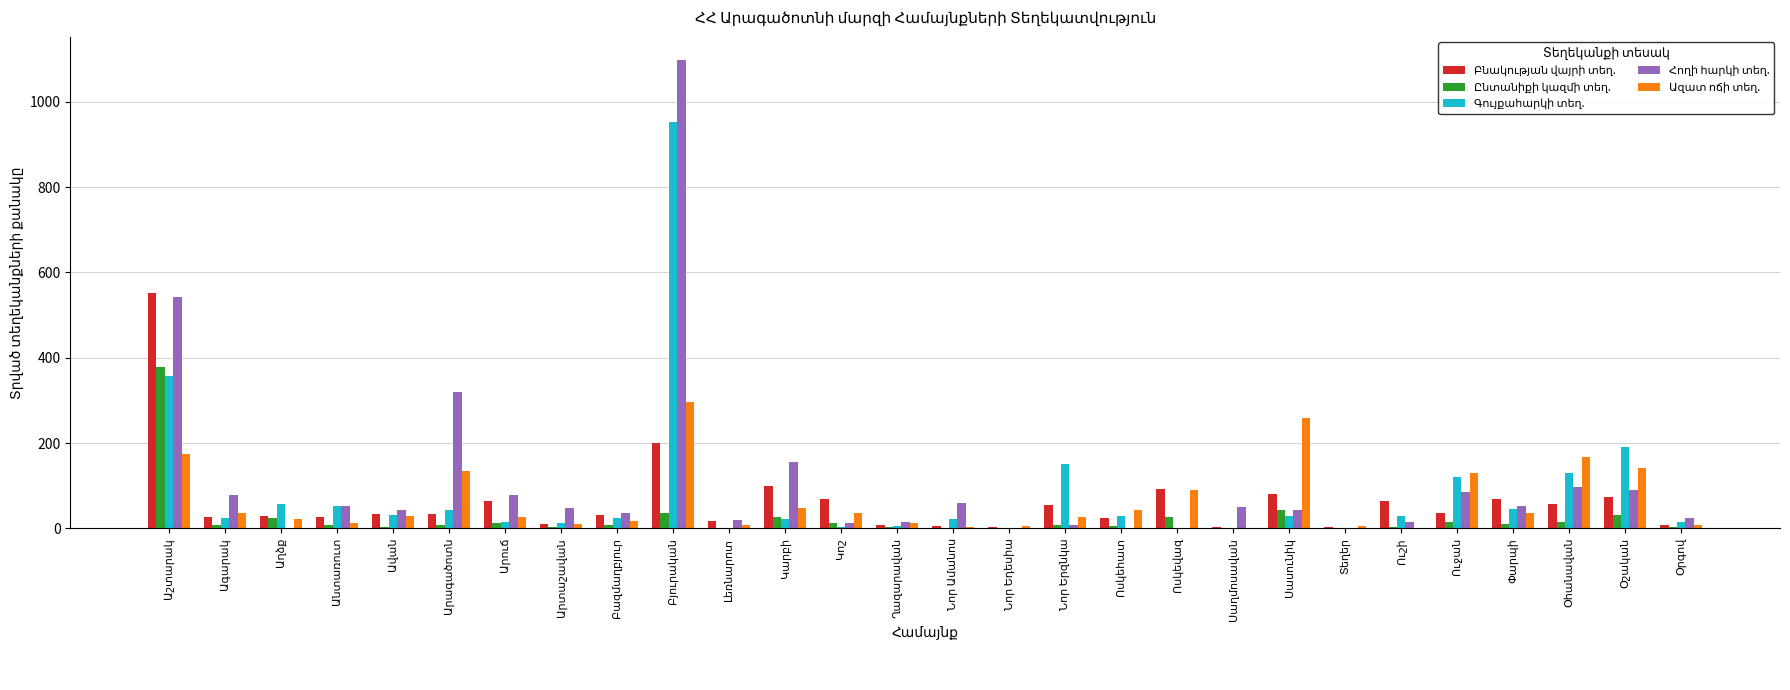

What is the greatest value displayed?

1097